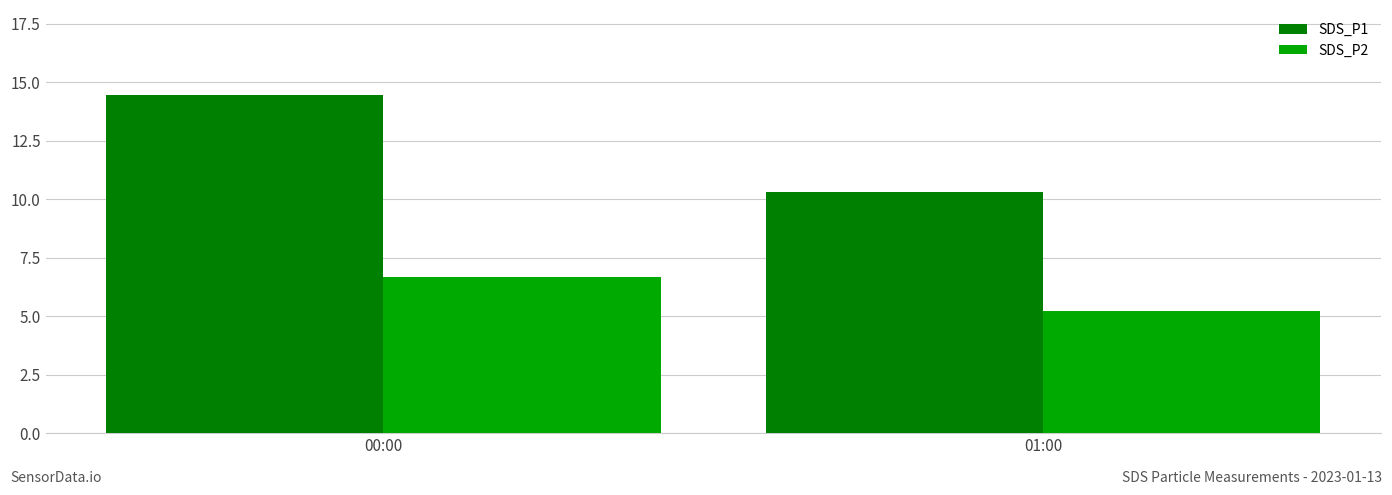

Which series changed the most between 00:00 and 01:00?

SDS_P1